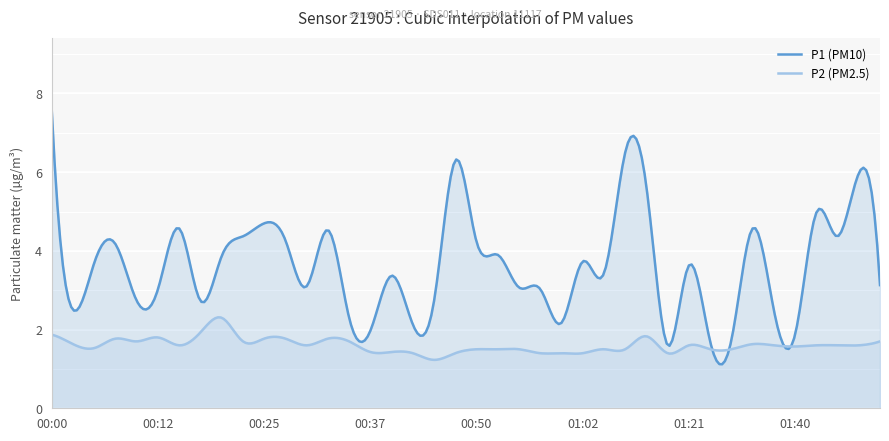

At how many categories does at least one series exceed 2?

35